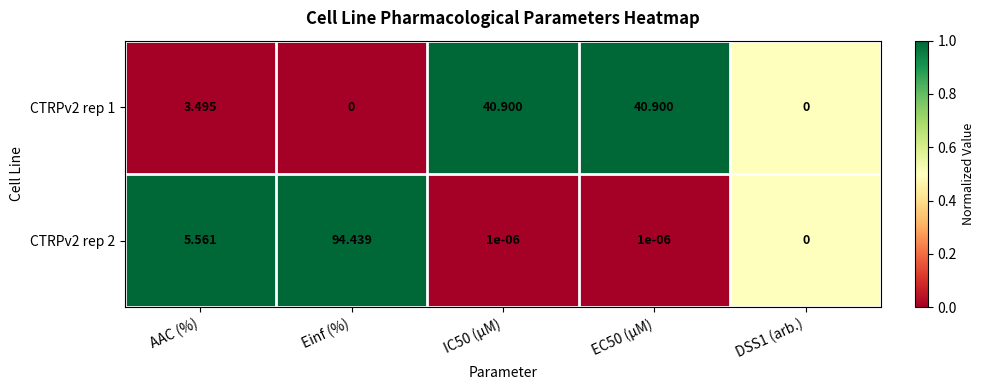

Which series has the largest range (max minus min)?

CTRPv2 rep 2